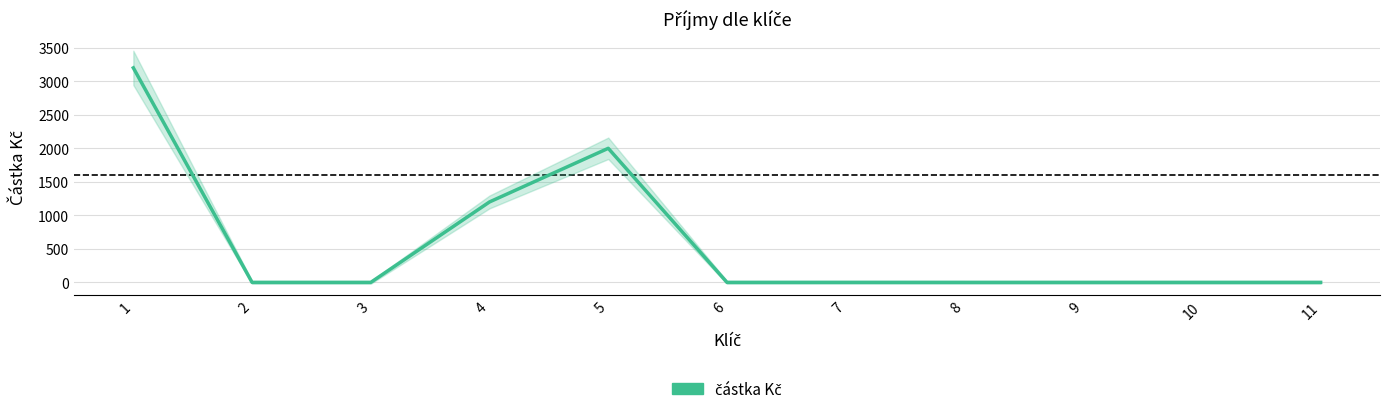

What is the value of the 4th point from the left?

1200.0